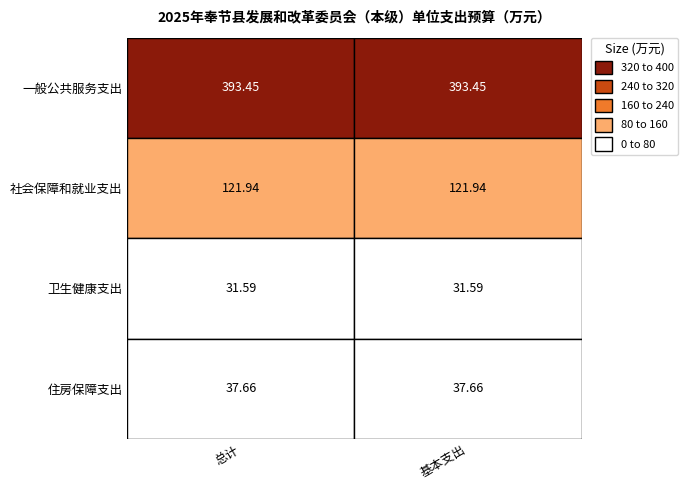

True or false: 社会保障和就业支出 has a value of 174.8 at 社会保障和就业支出.

False